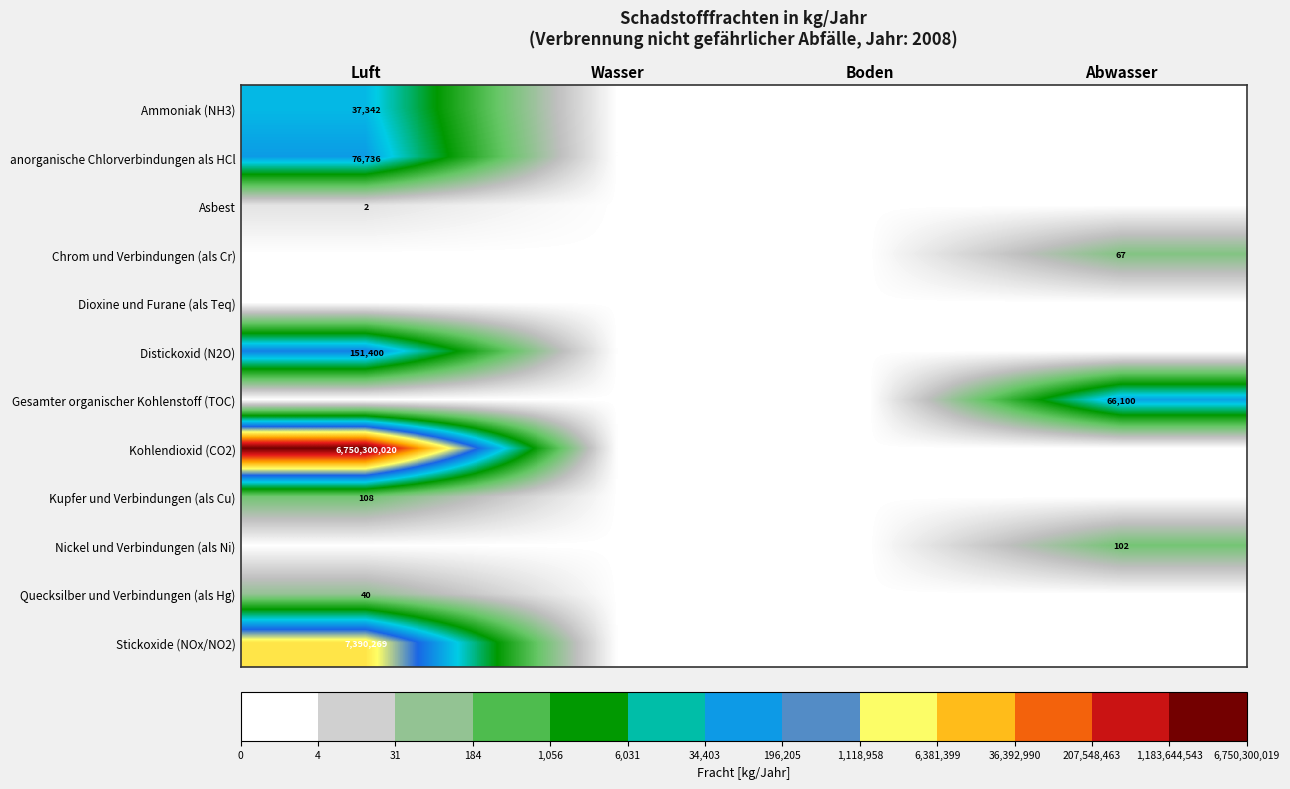

The value of Kupfer und Verbindungen (als Cu) at Luft is 1.7. True or false?

False